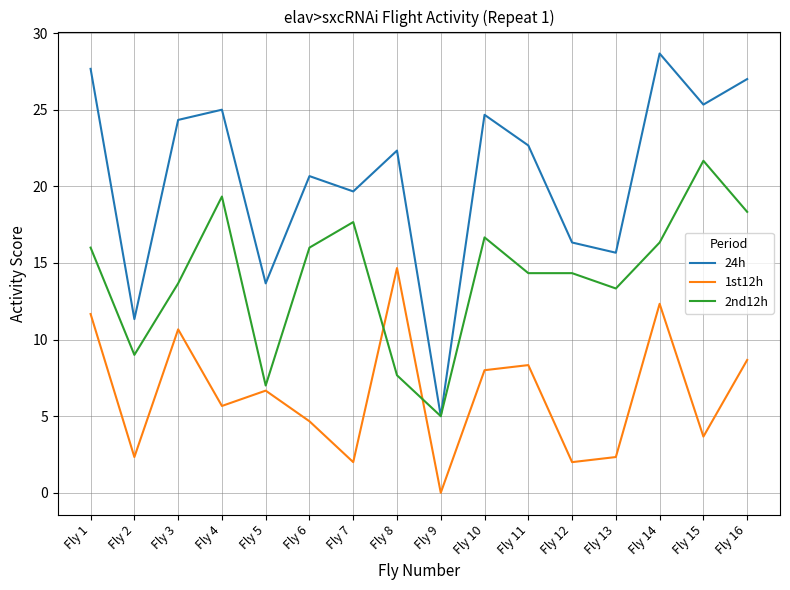

What value does the 2nd12h series have at Fly 2?

9.0